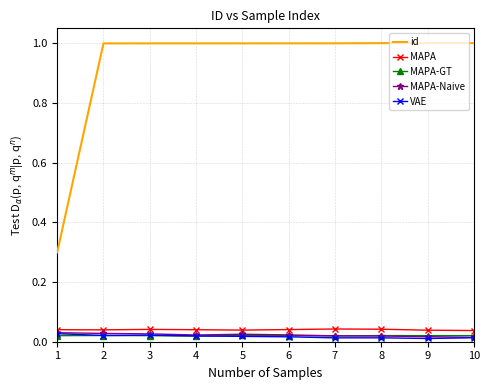

What is the sum of the id values at 10 and 4?

2.0